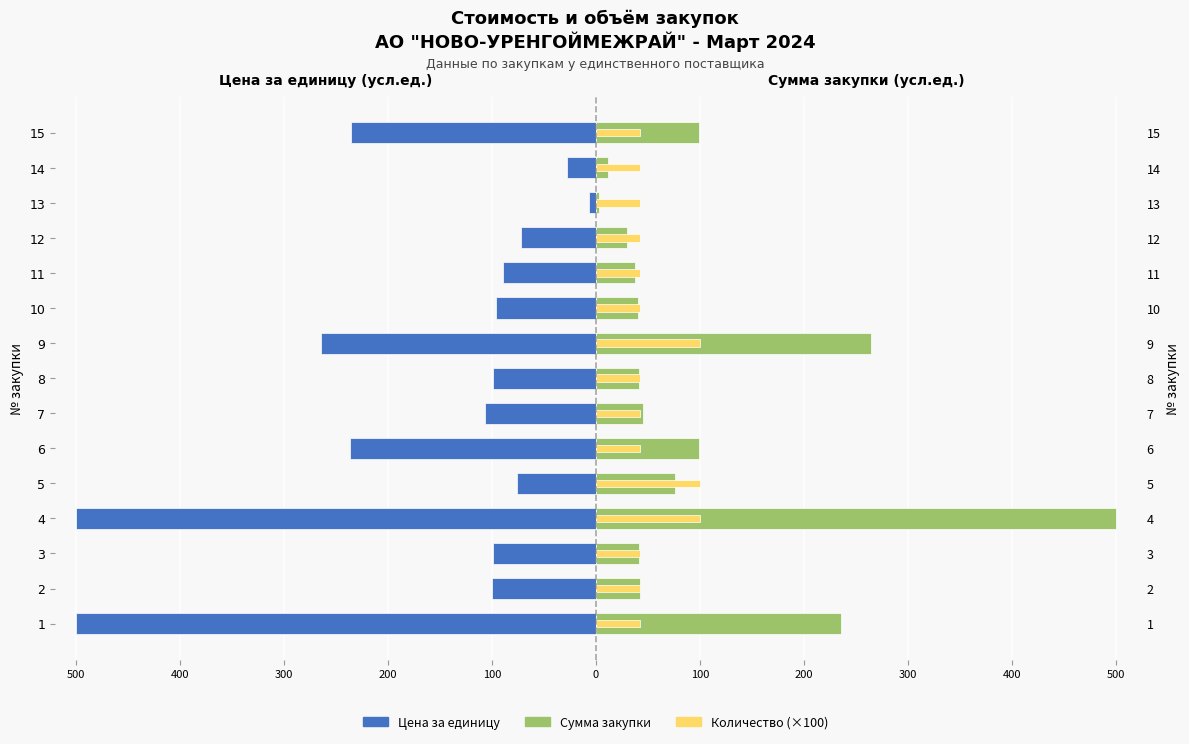

Is the value of Цена за единицу at 10 greater than the value of Количество (×100) at 5?

No